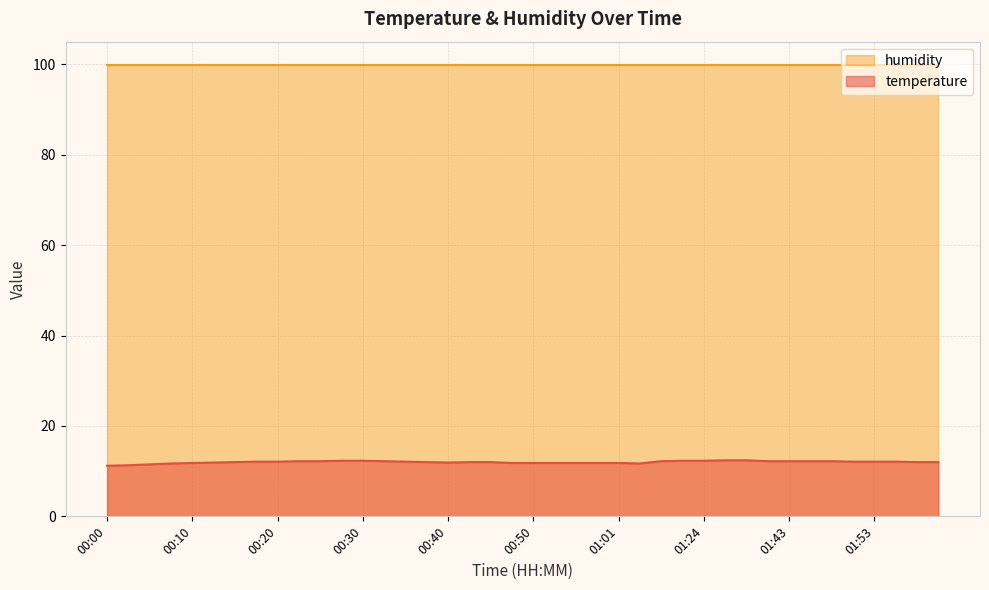

What is the greatest value displayed?

99.9